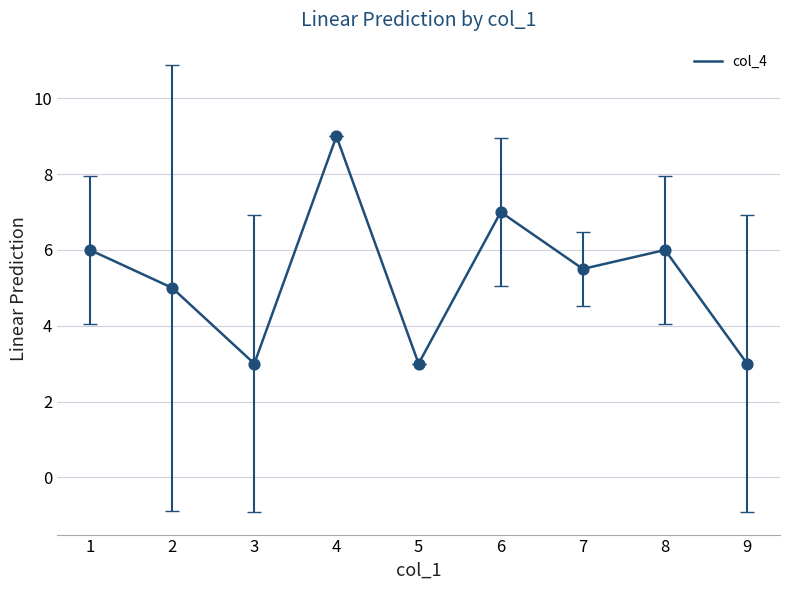

What is the ratio of the value at 2 to the value at 6?

0.7